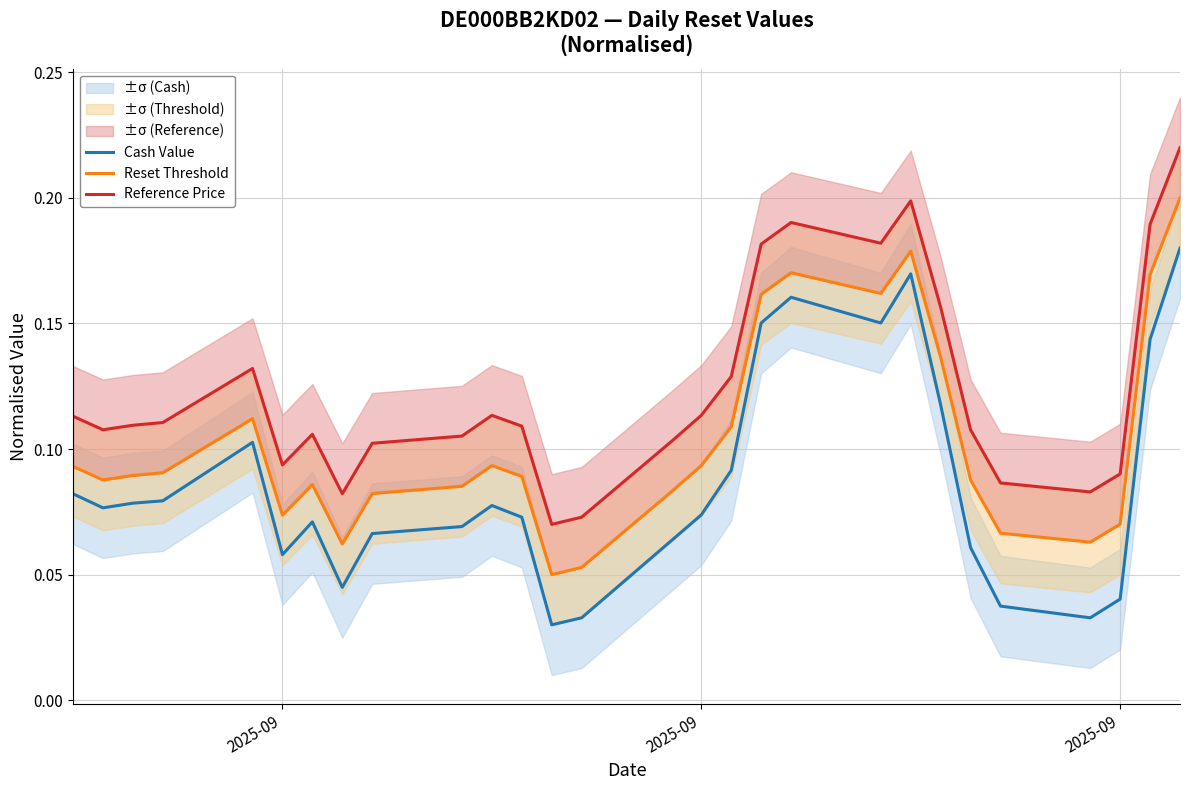

The value of Reference Price at 24 is 0.1. True or false?

False